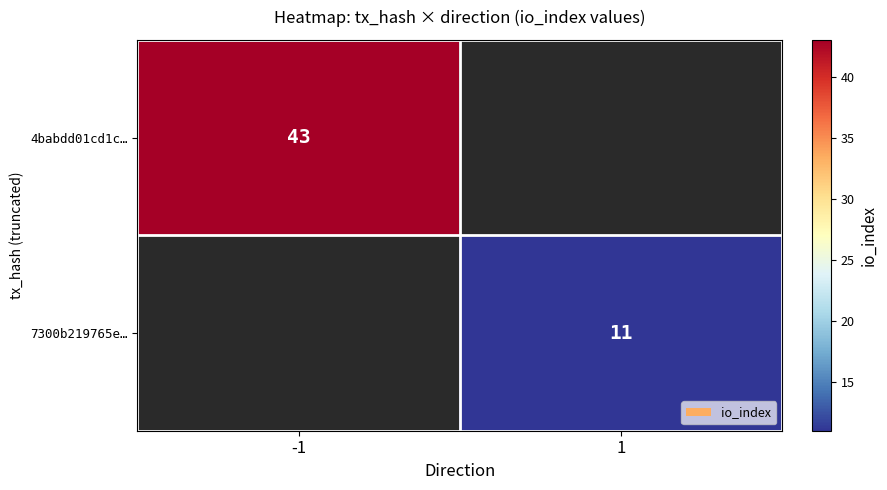

The 7300b219765e… series shows 11 at 1. True or false?

True